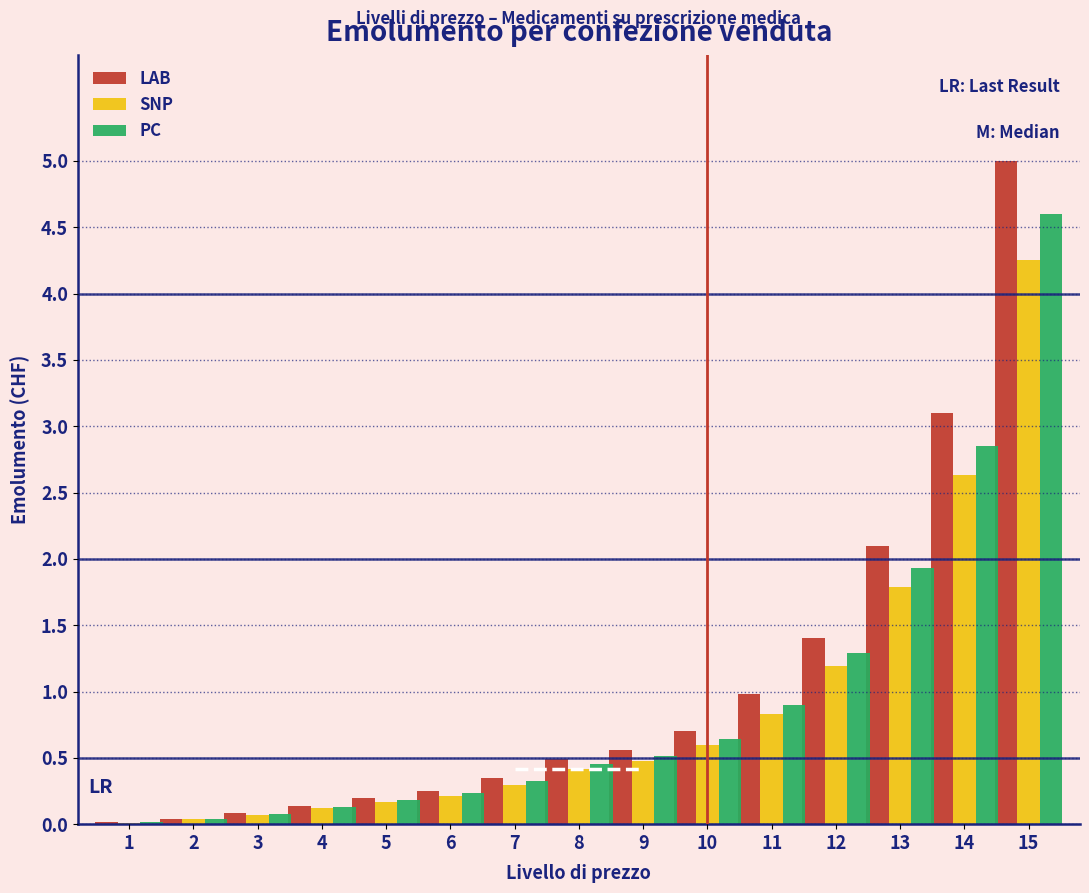

What is the greatest value displayed?

5.0